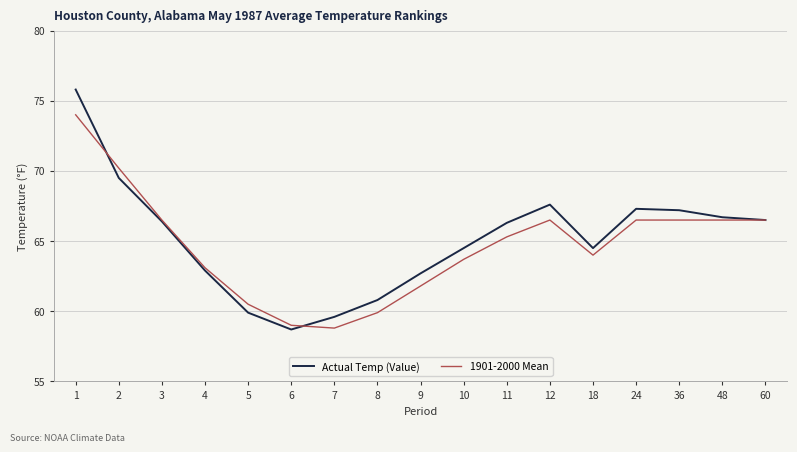

What is the sum of the 1901-2000 Mean values at 24 and 5?

127.0